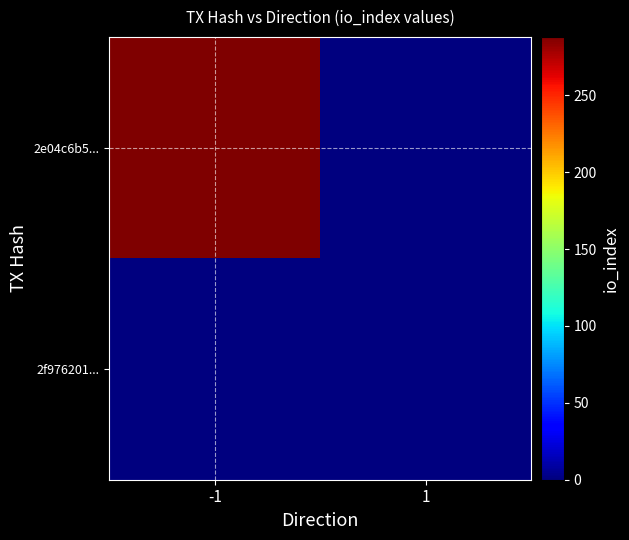

Reading right to left, extract all data points from this chart.

2e04c6b5...: 1=0	-1=288
2f976201...: 1=0	-1=0